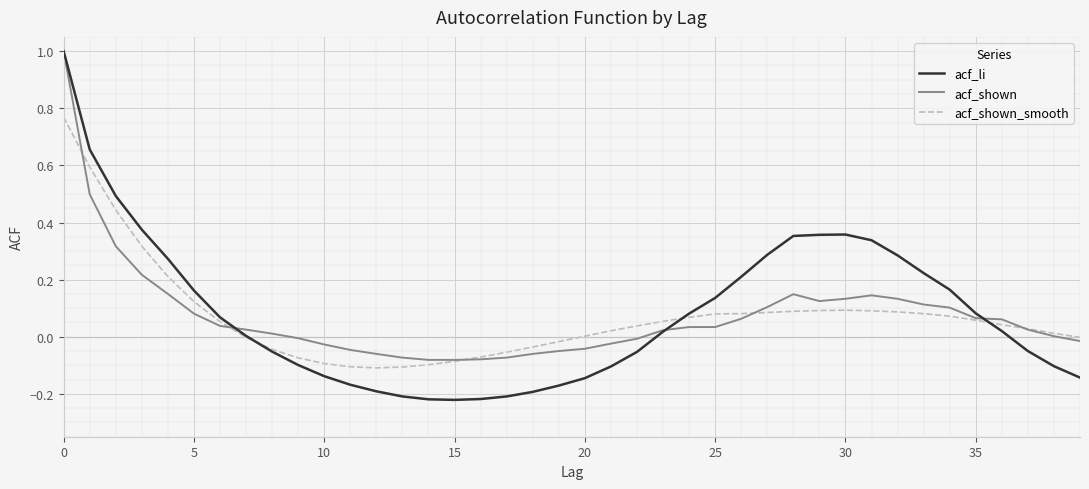

Which series has the widest spread of values?

acf_li